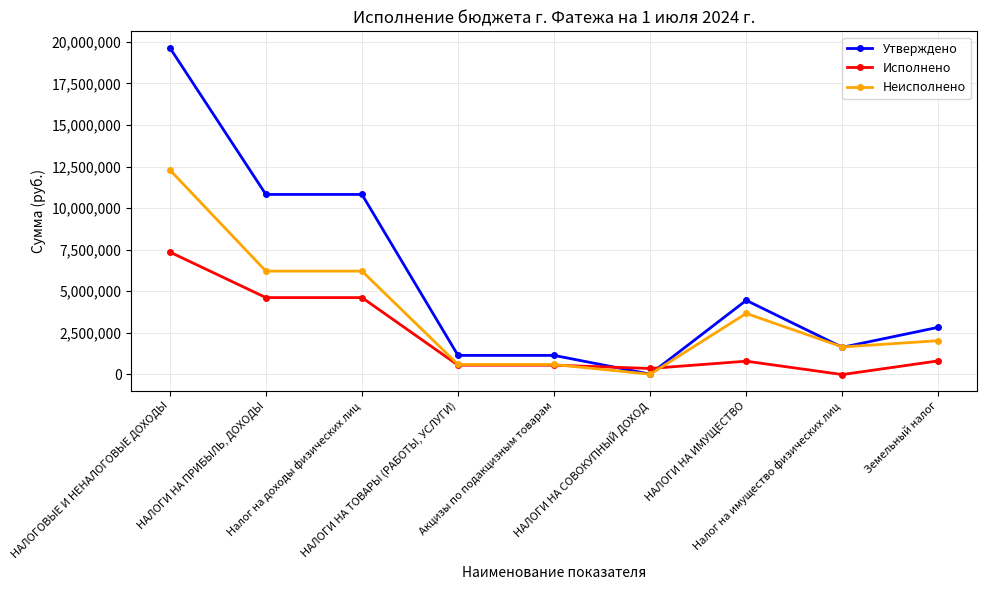

Which series has the largest range (max minus min)?

Утверждено